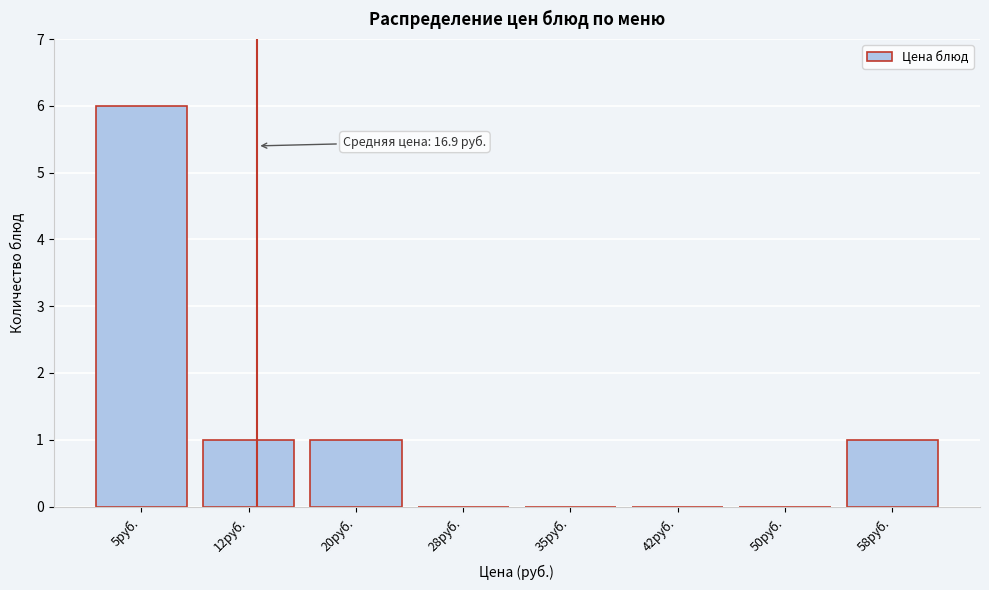

Reading left to right, extract all data points from this chart.

5руб.=6	12руб.=1	20руб.=1	28руб.=0	35руб.=0	42руб.=0	50руб.=0	58руб.=1